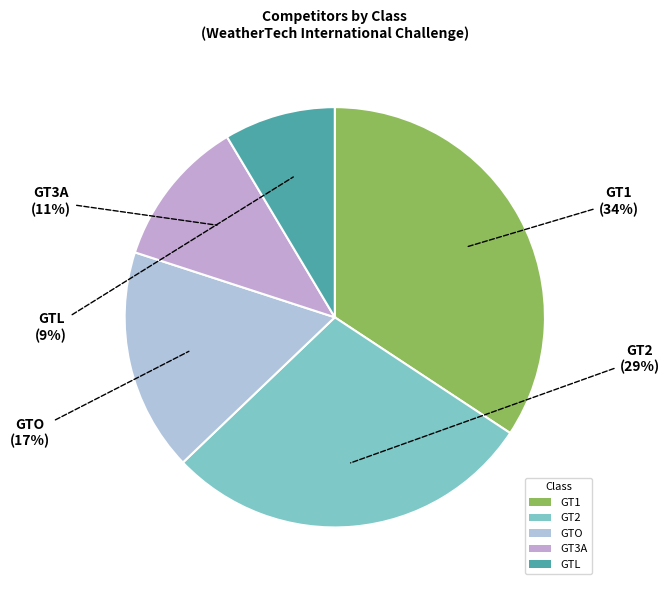

Rank the categories by value from highest to lowest.

GT1, GT2, GTO, GT3A, GTL